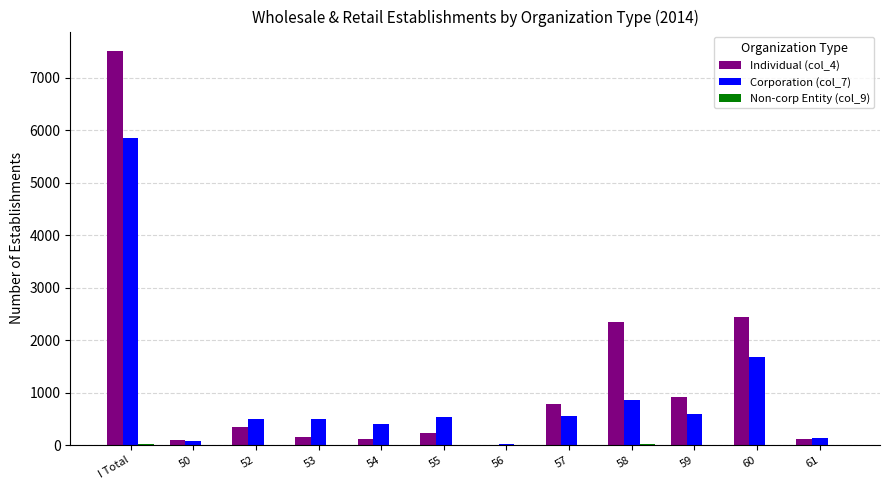

At which label does Individual (col_4) reach its peak?

I Total